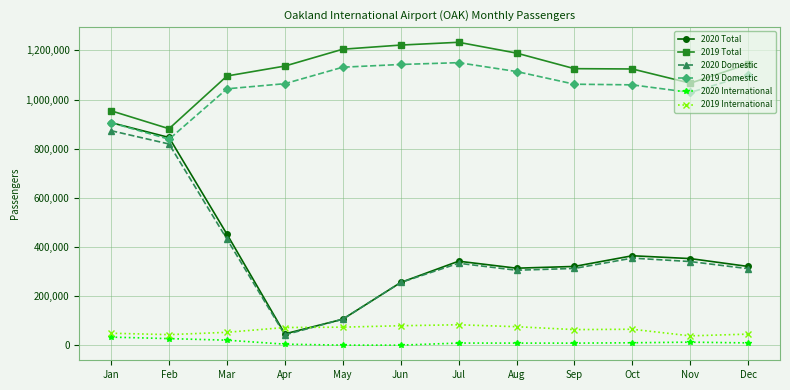

What is the sum of the 2019 Domestic values at Mar and Dec?

2143533